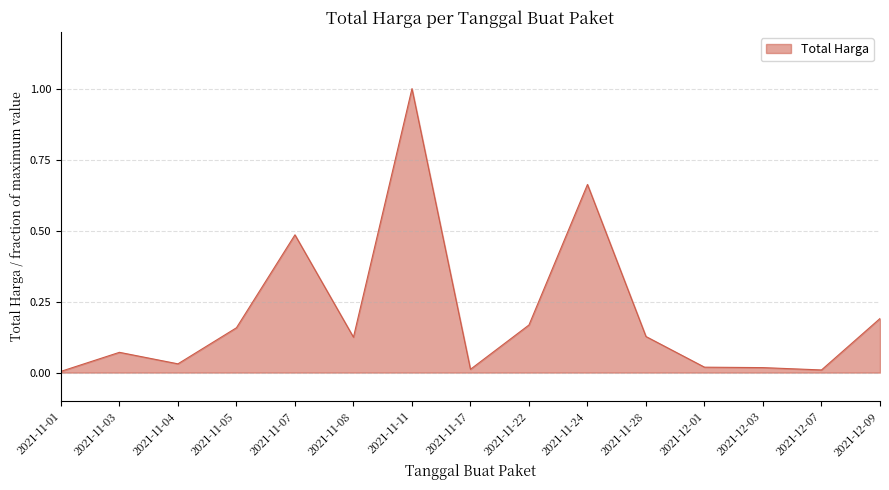

True or false: the data shows 0.0 at 2021-11-04.

True